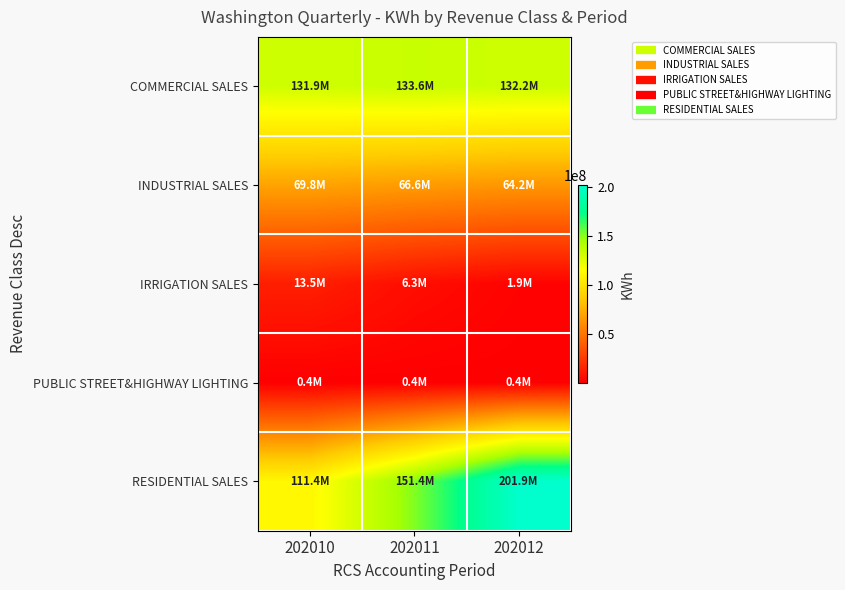

What is the smallest value displayed?

365782